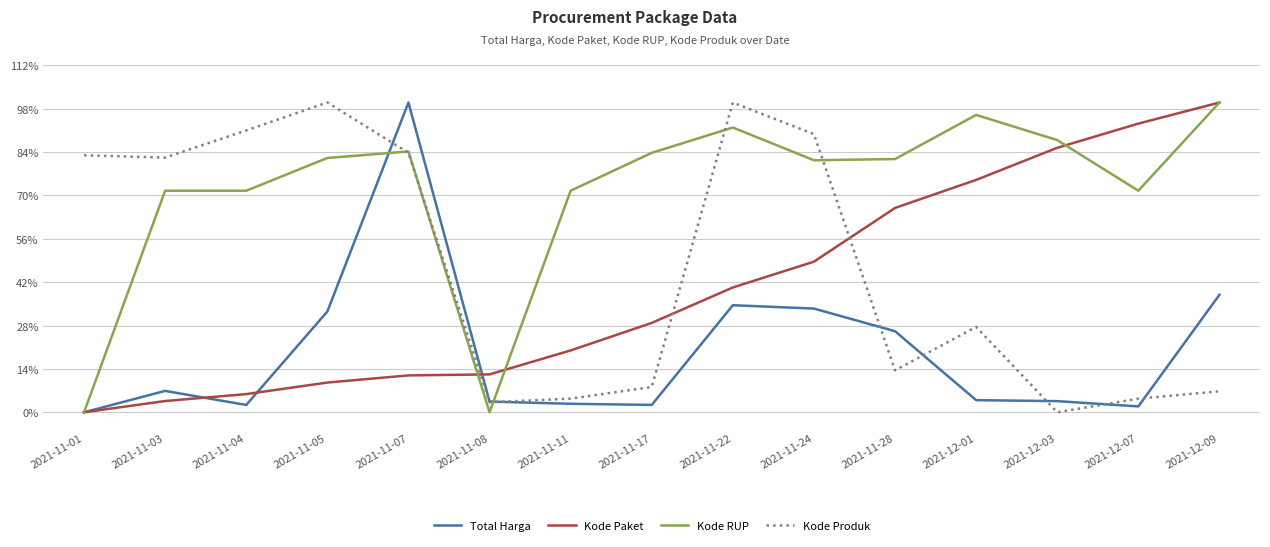

How many times do Kode Produk and Kode Paket cross each other?

3